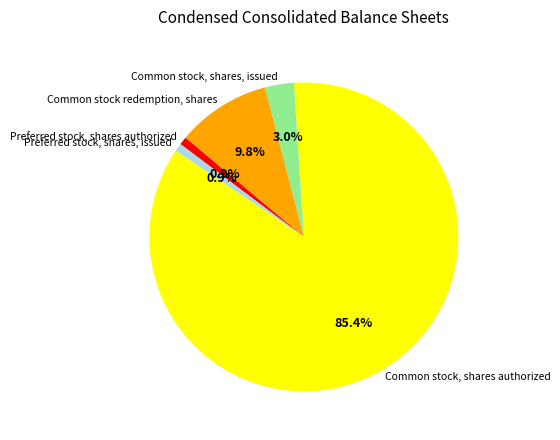

What percentage is the Preferred stock, shares authorized slice, to the nearest percent?

1%